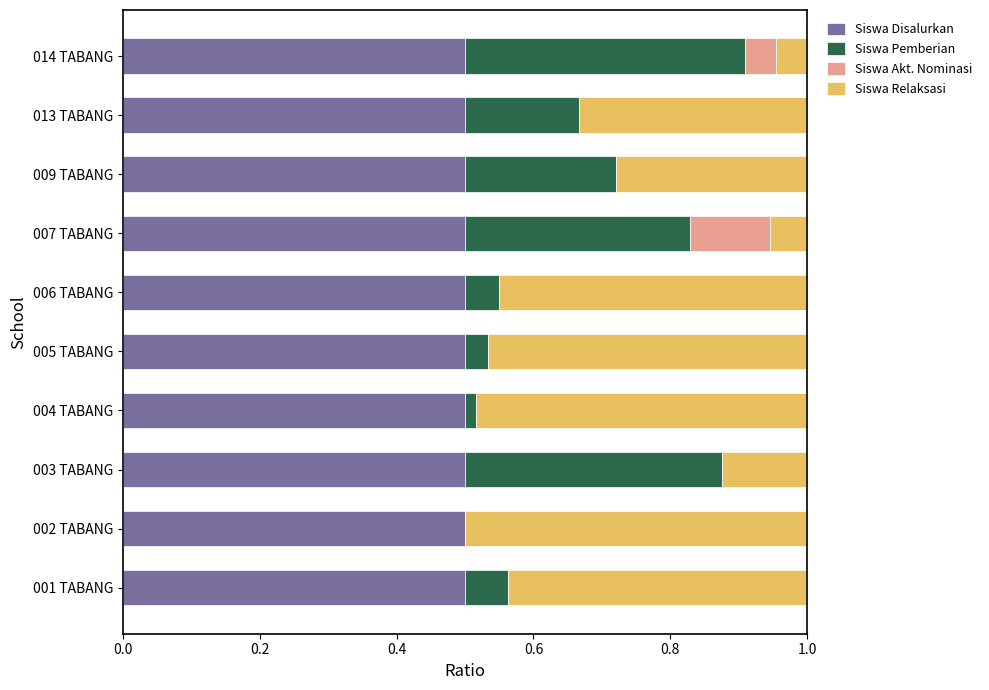

What is the total value across all series at 006 TABANG?

1.0